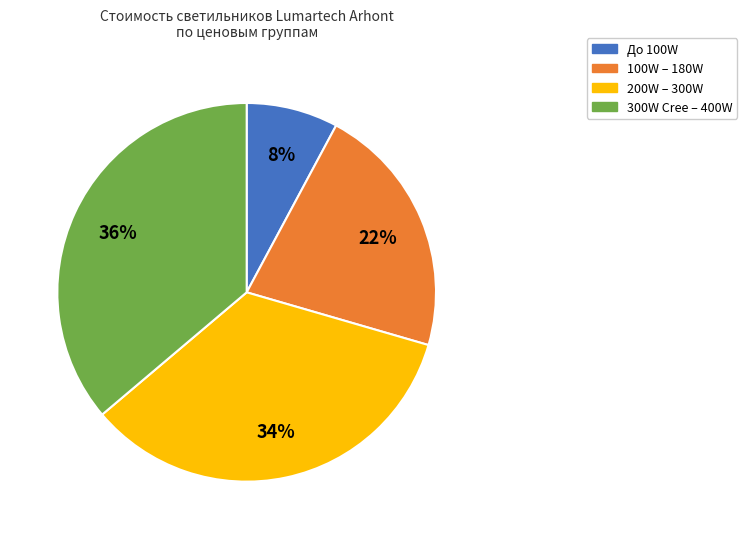

Rank the categories by value from lowest to highest.

До 100W, 100W – 180W, 200W – 300W, 300W Cree – 400W